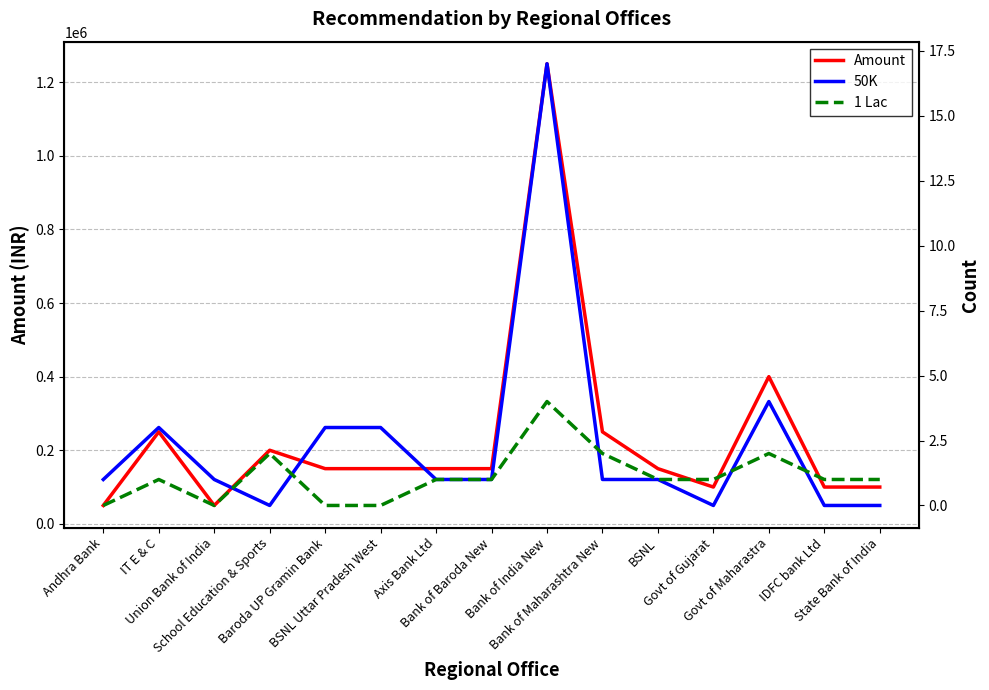

At which label does 1 Lac reach its peak?

Bank of India New